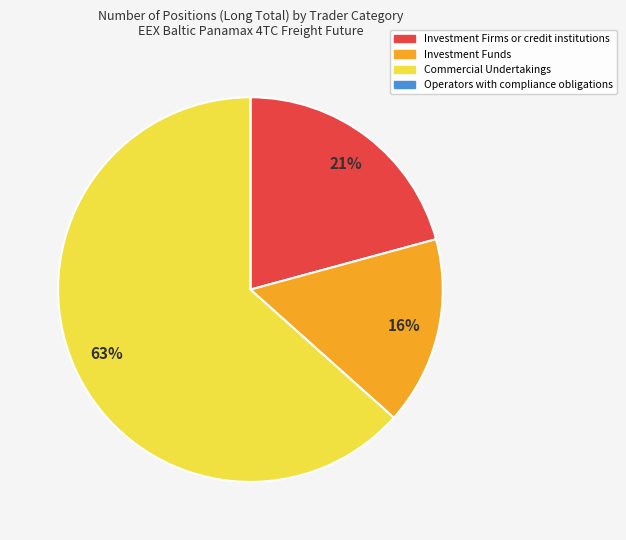

What percentage is the Investment Firms or credit institutions slice, to the nearest percent?

21%